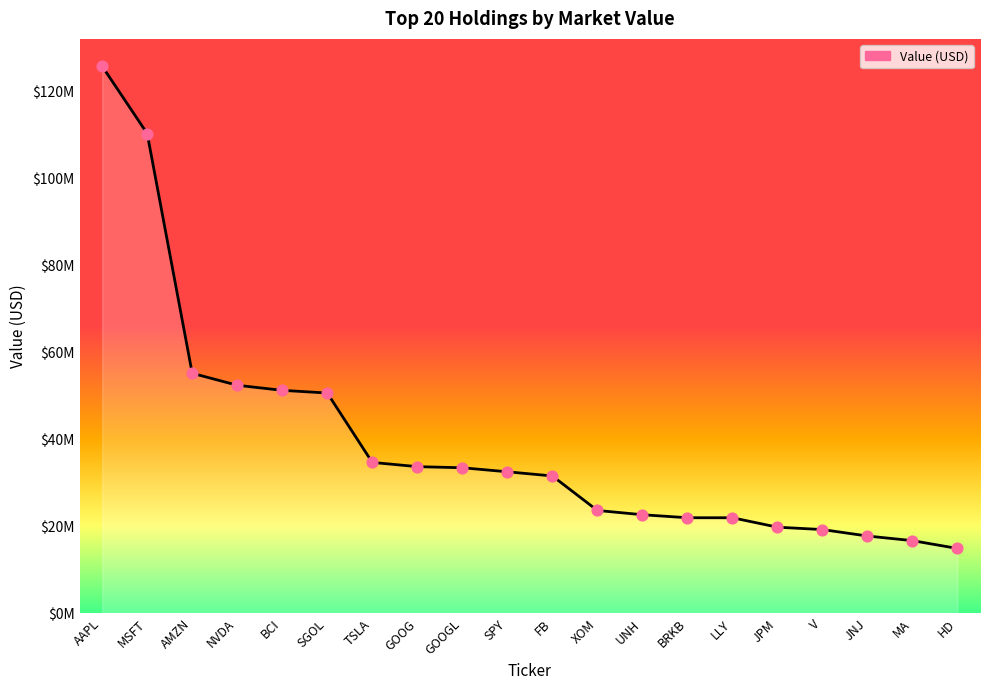

Which series contains the highest Y value?

Value (USD) line